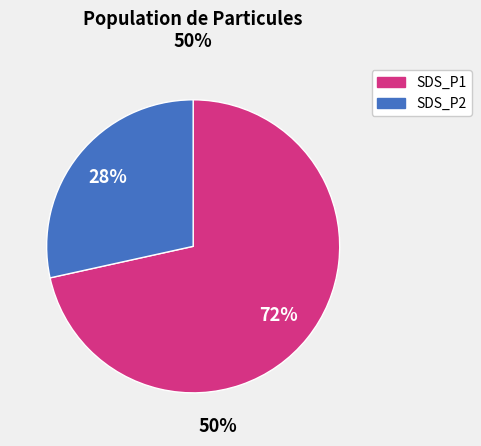

Rank the categories by value from lowest to highest.

SDS_P2, SDS_P1